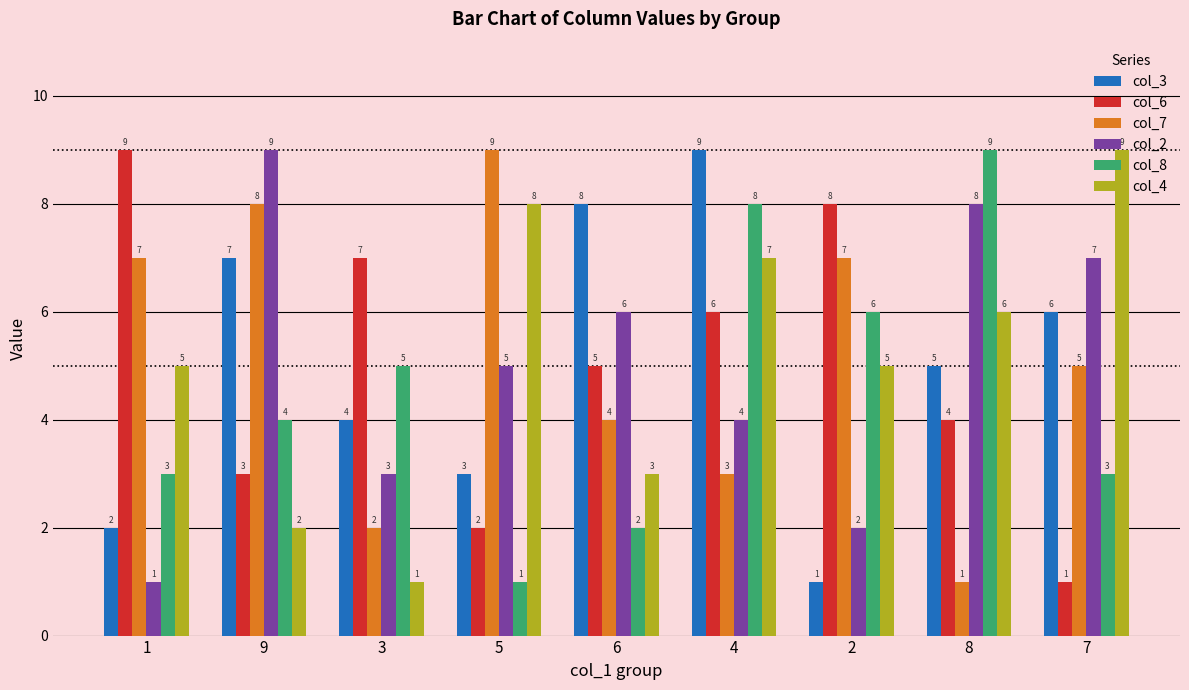

How many bars are there in total?

54